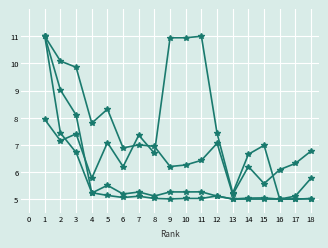

Between 16 and 15, which is larger?

15